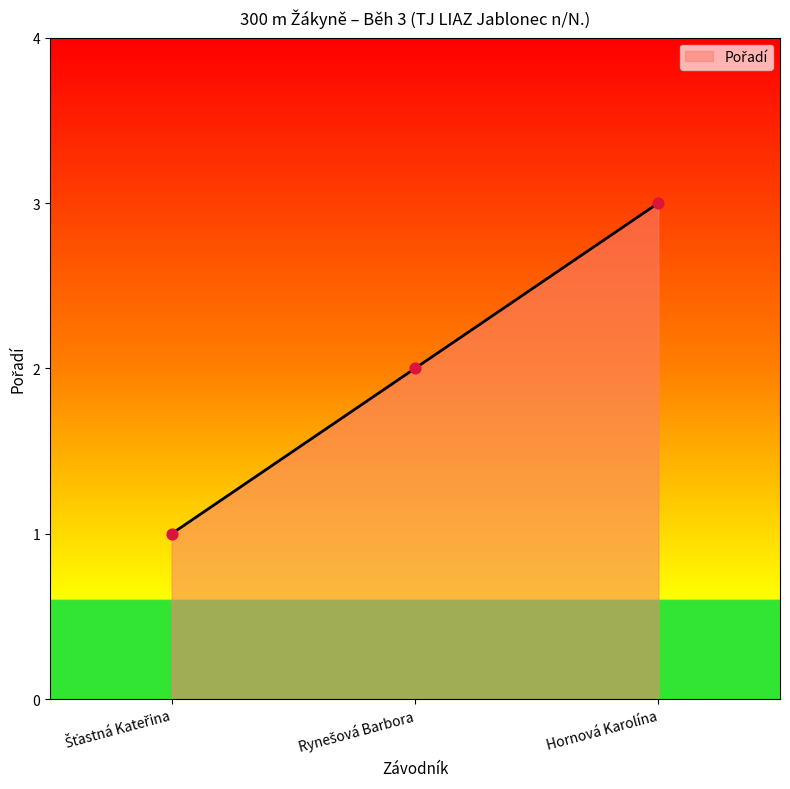

What is the greatest value displayed?

3